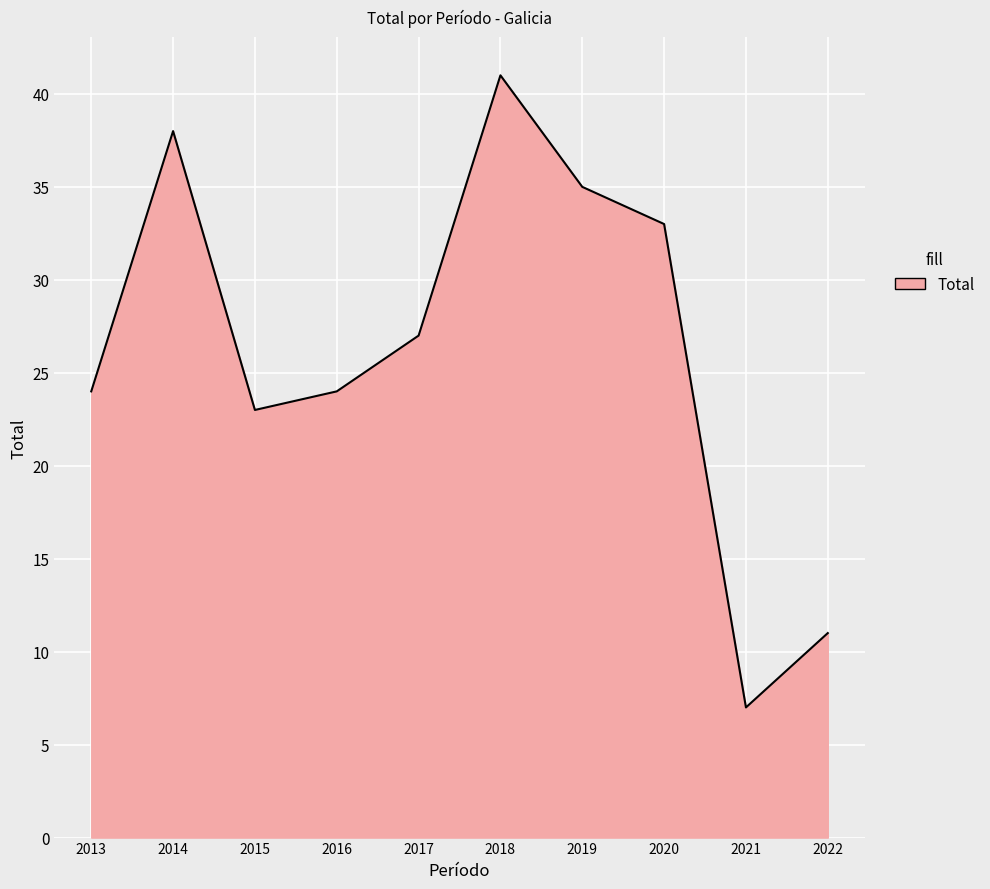

Is it true that the value at 2022 is 11?

True